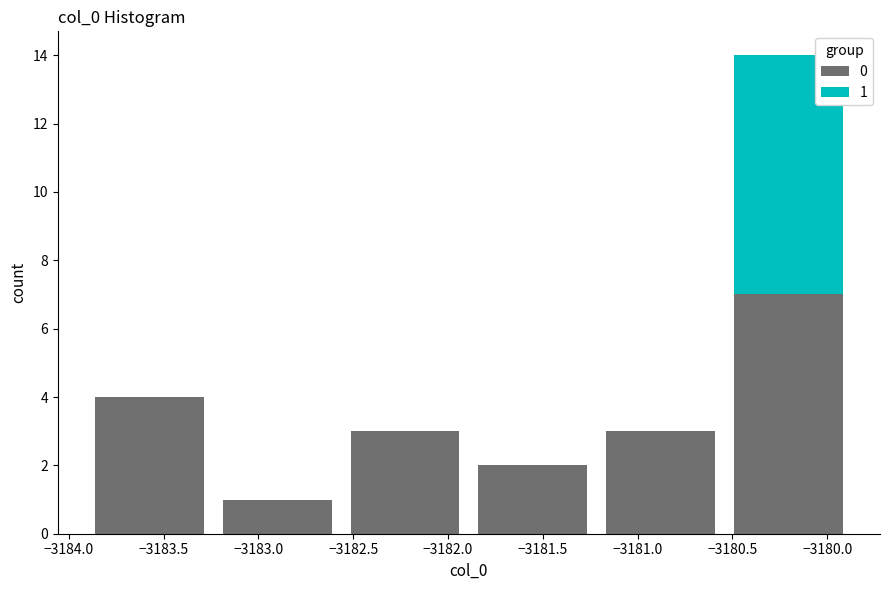

Which range on the x-axis has the tallest stacked bar (by total height)?

-3180.55 to -3179.85